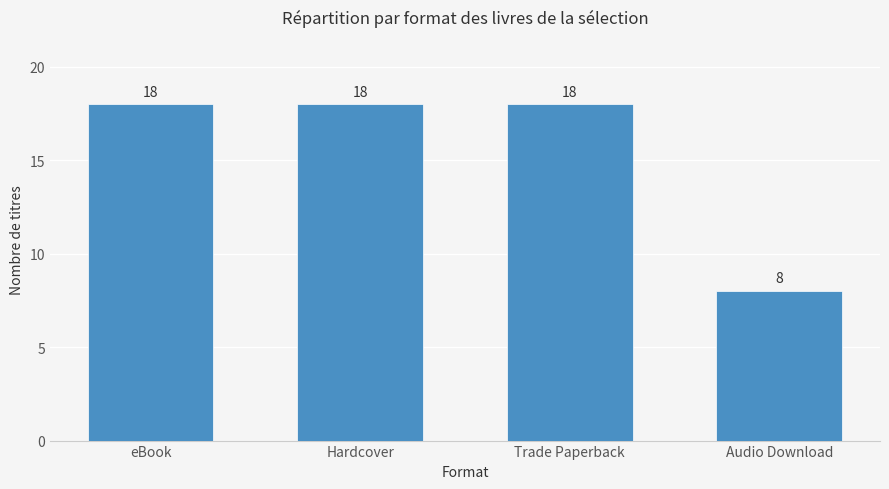

Reading left to right, list all the values displayed in this chart.

eBook=18	Hardcover=18	Trade Paperback=18	Audio Download=8